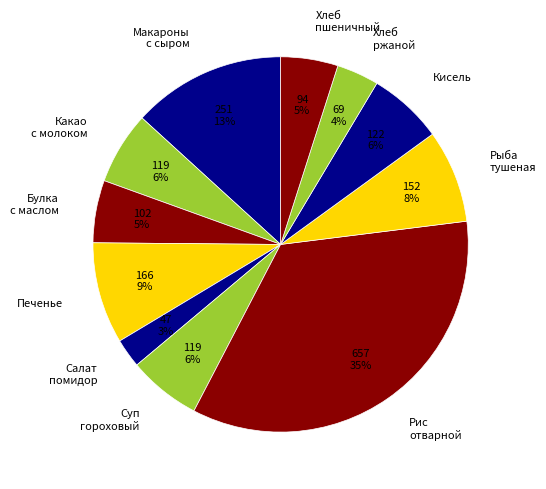

What percentage is the Булка с маслом slice, to the nearest percent?

5%